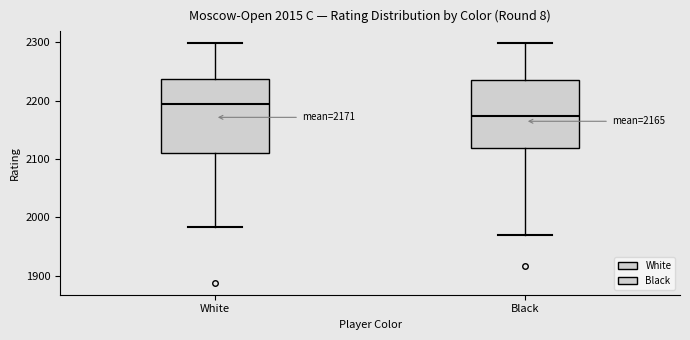

Which box has the lowest median line?

Black